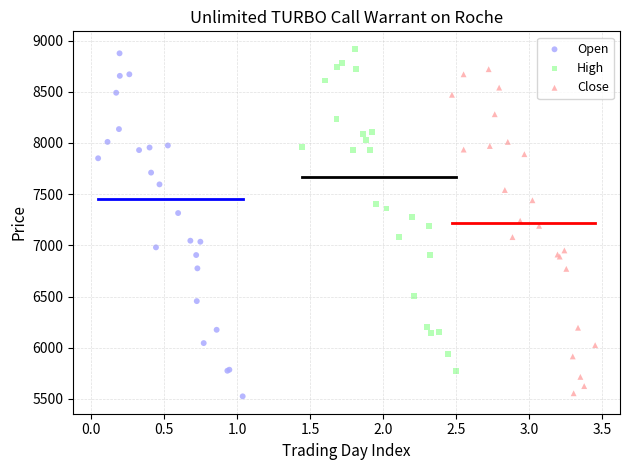

What are all the series names shown in the legend?

Open, High, Close